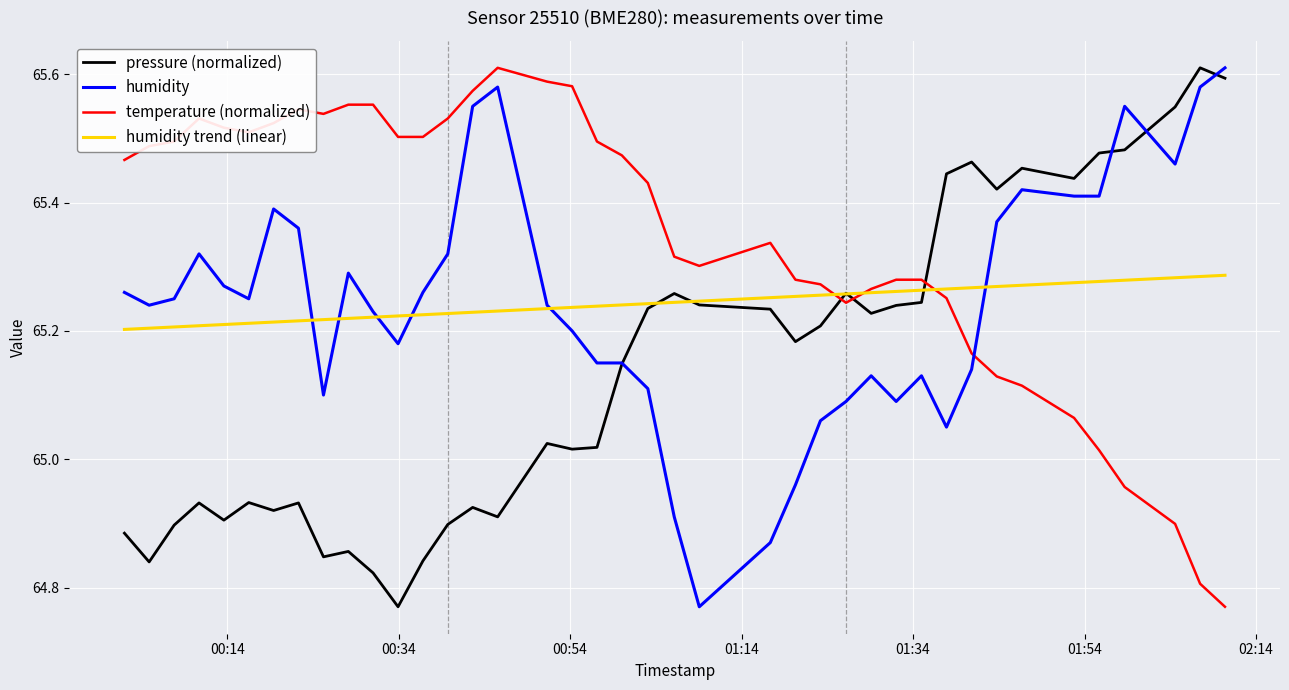

Which series has the largest total across all categories?

temperature (normalized)